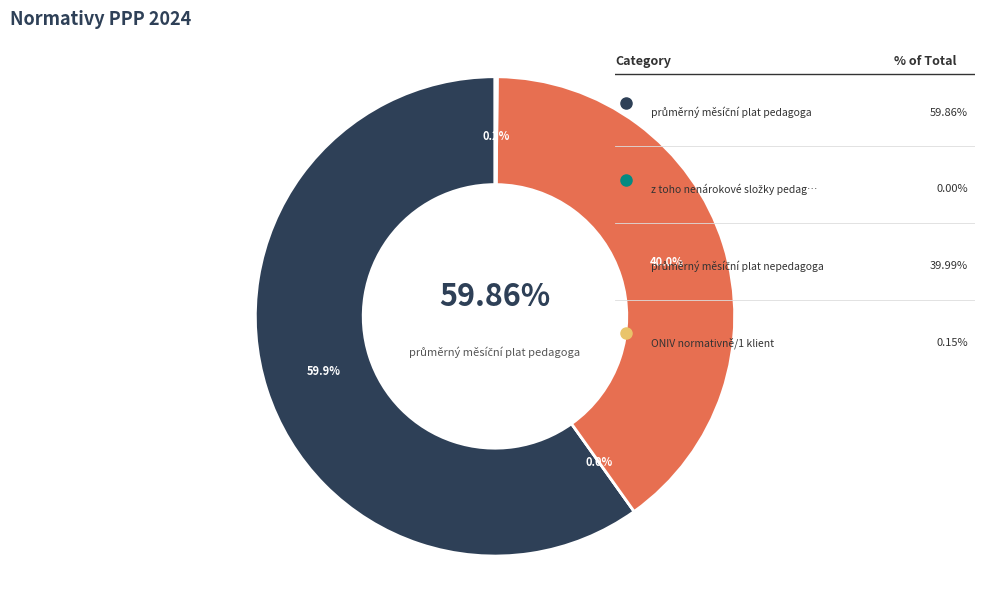

Between průměrný měsíční plat pedagoga and průměrný měsíční plat nepedagoga, which is larger?

průměrný měsíční plat pedagoga